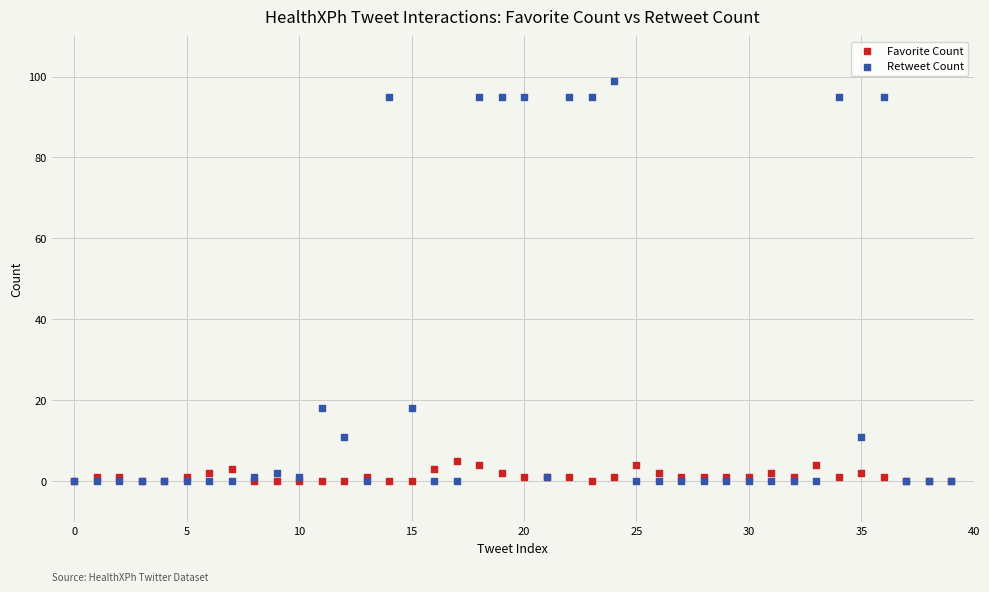

What are all the series names shown in the legend?

Favorite Count, Retweet Count